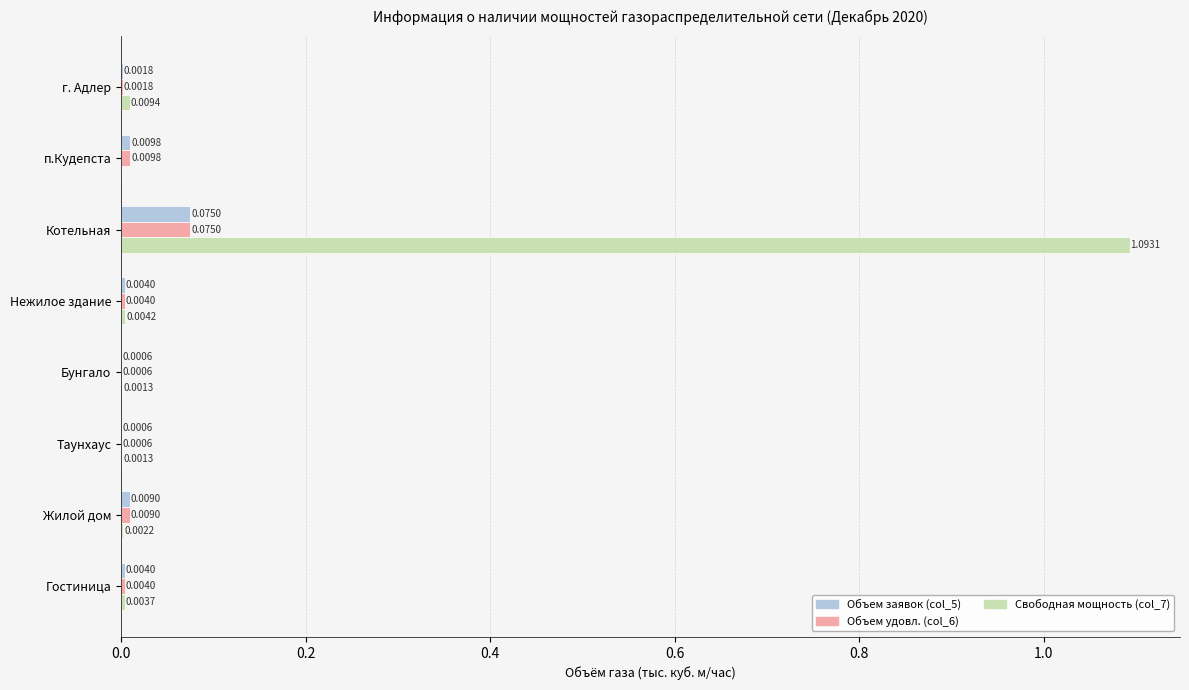

Is the value of Свободная мощность (col_7) at п.Кудепста greater than the value of Объем удовл. (col_6) at Гостиница?

No